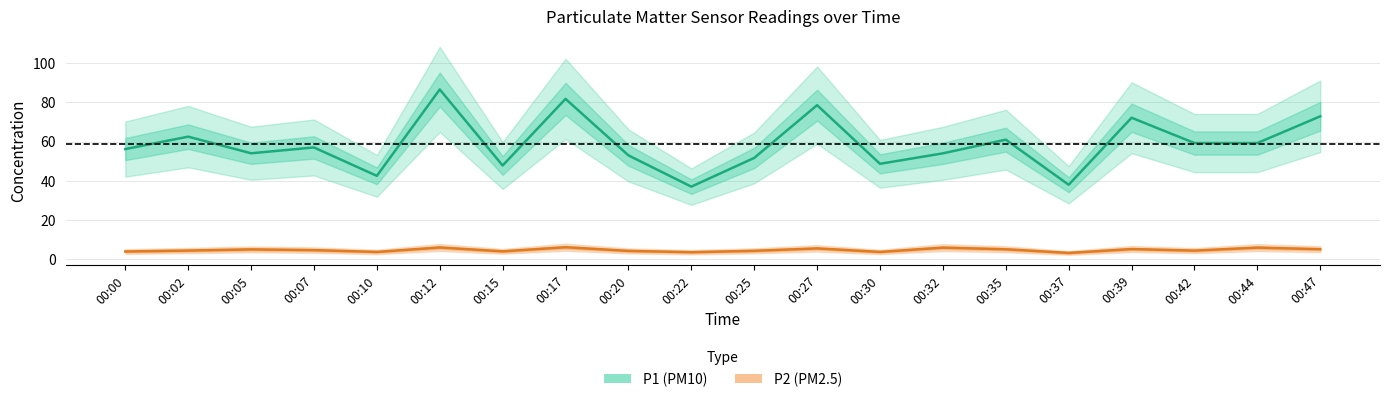

True or false: P1 and P2 cross at least once.

False